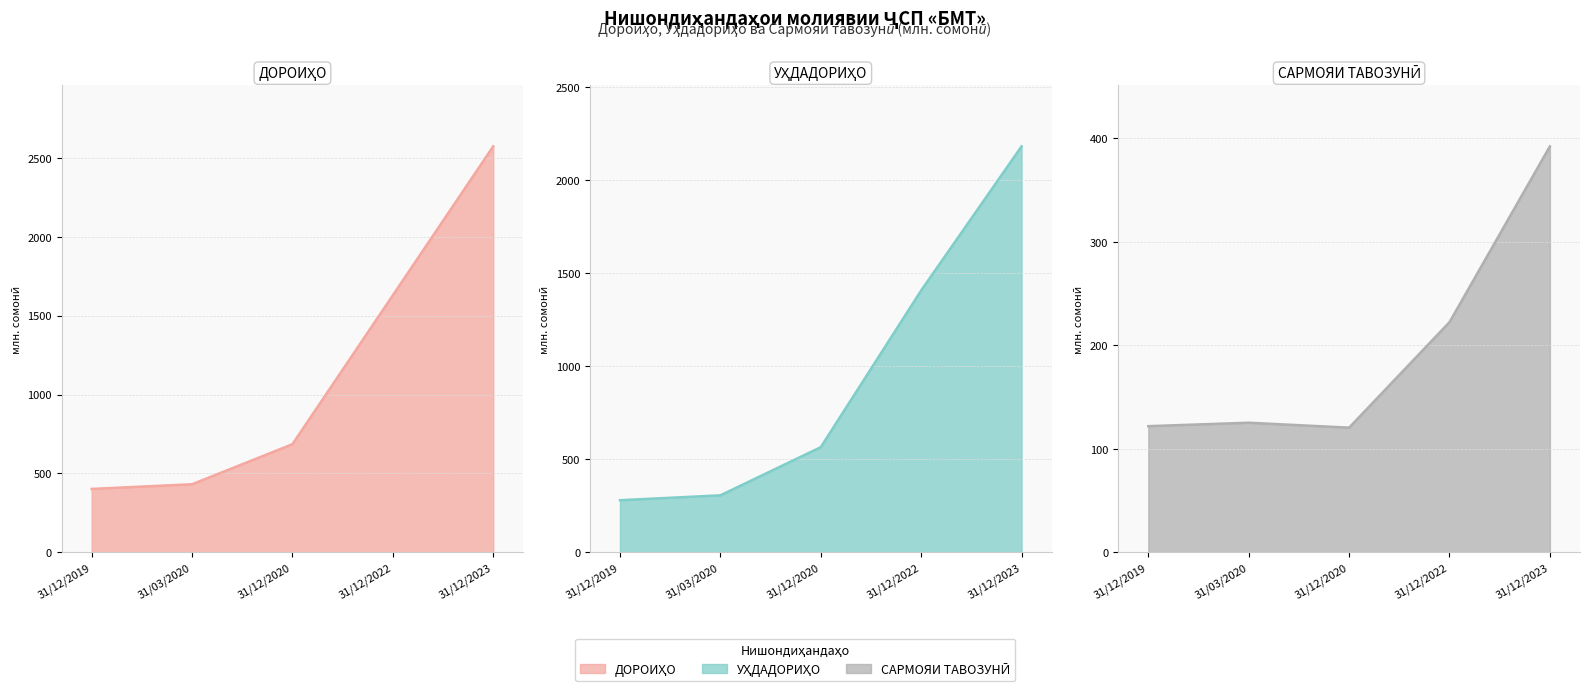

What is the sum of the УҲДАДОРИҲО (лиja) values at 31/12/2023 and 31/12/2019?

2460.8